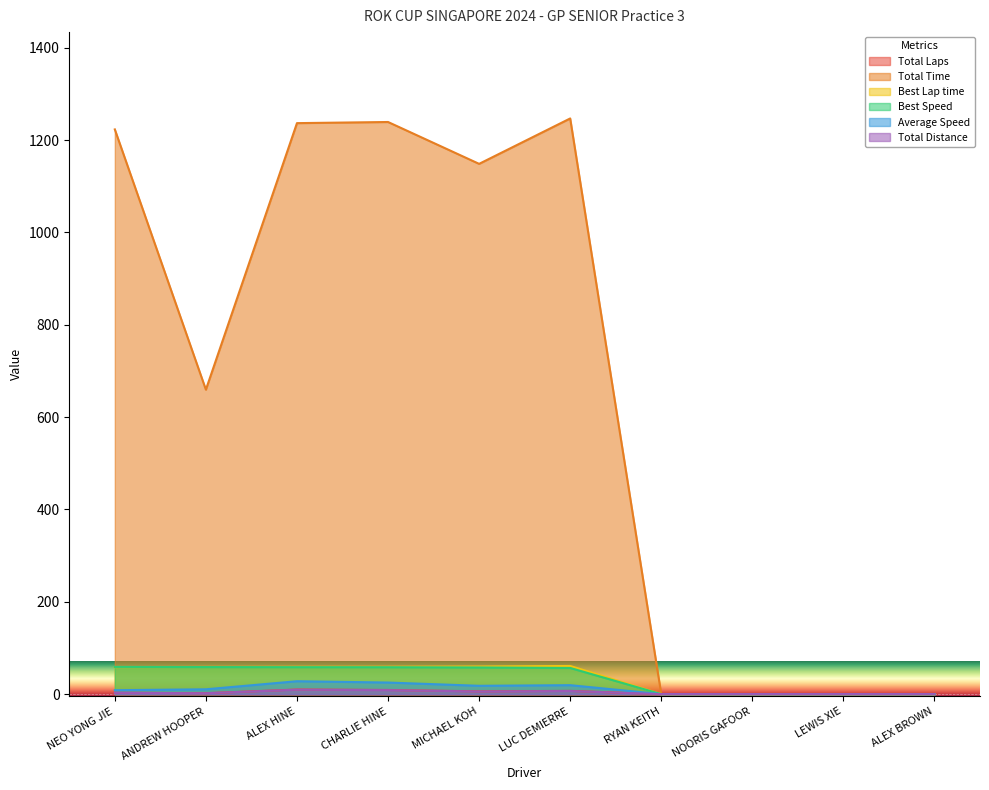

Where does the Average Speed series first go above 10?

ANDREW HOOPER